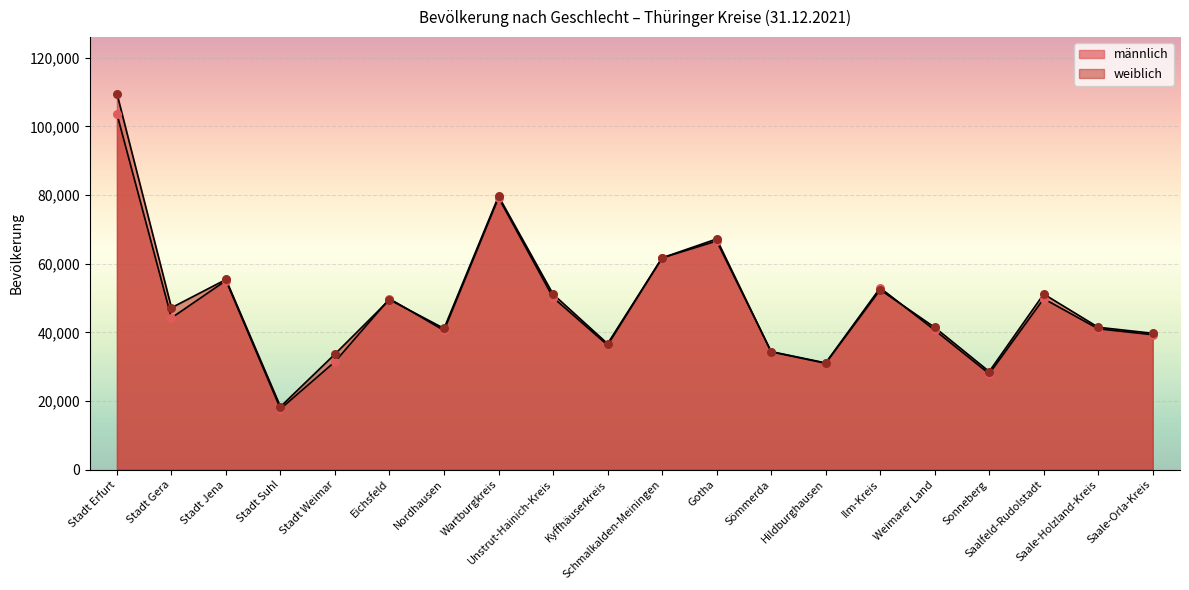

What is the total value across all series at Stadt Weimar?

65138